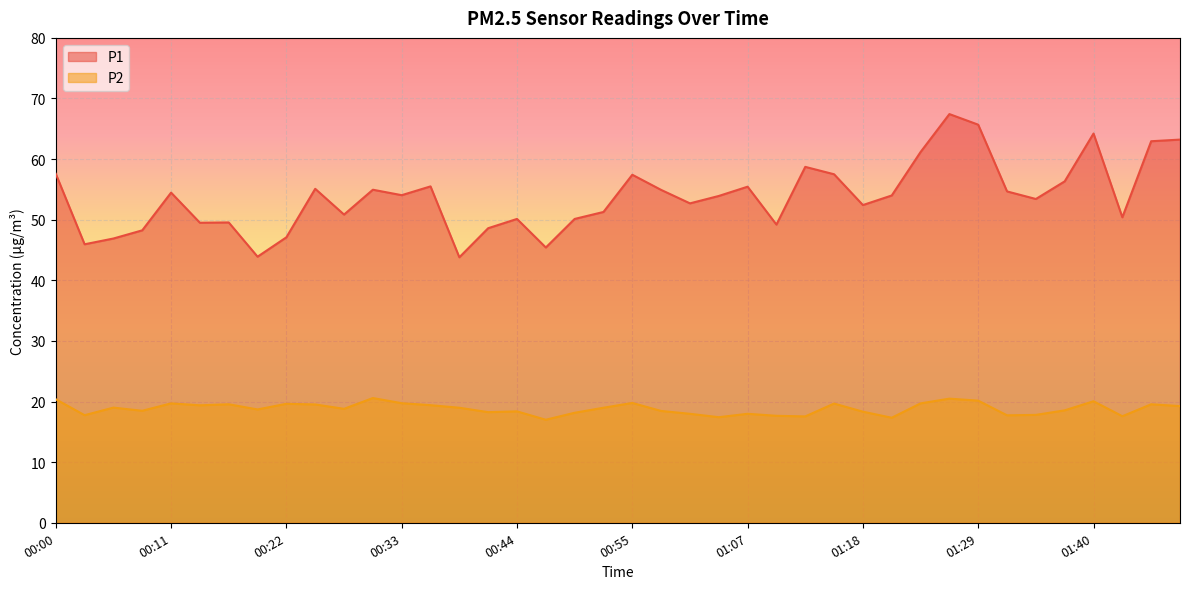

How many interior local valleys does the P2 series have?

12